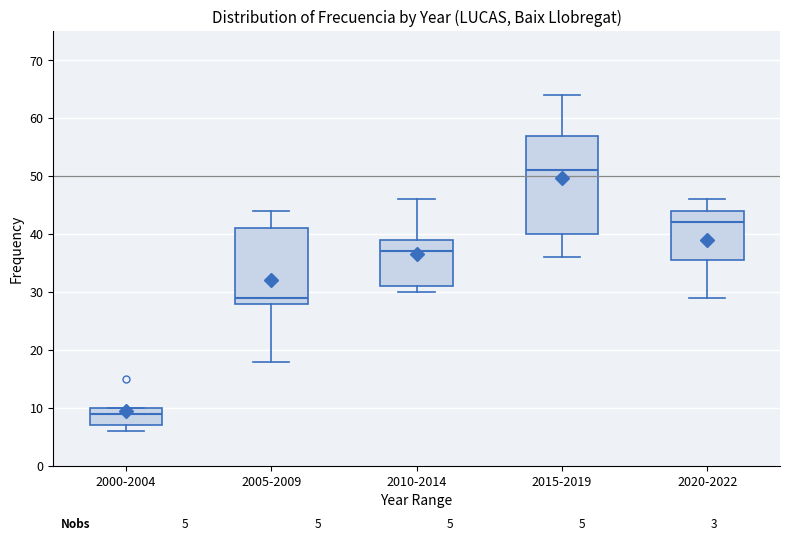

Which box is the tallest, from its lower edge to its upper edge?

2015-2019